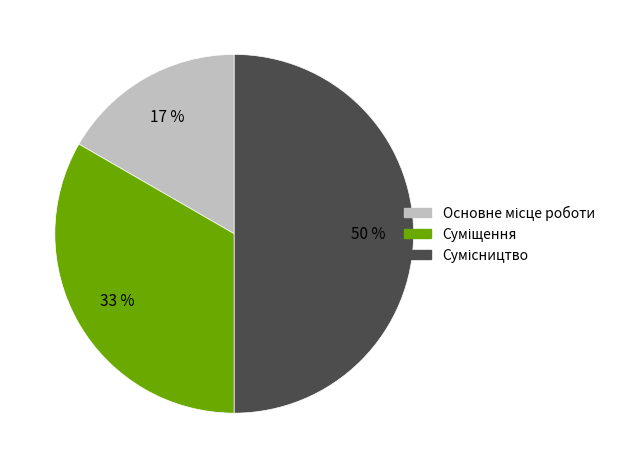

To the nearest percent, what is the average slice percentage?

33%